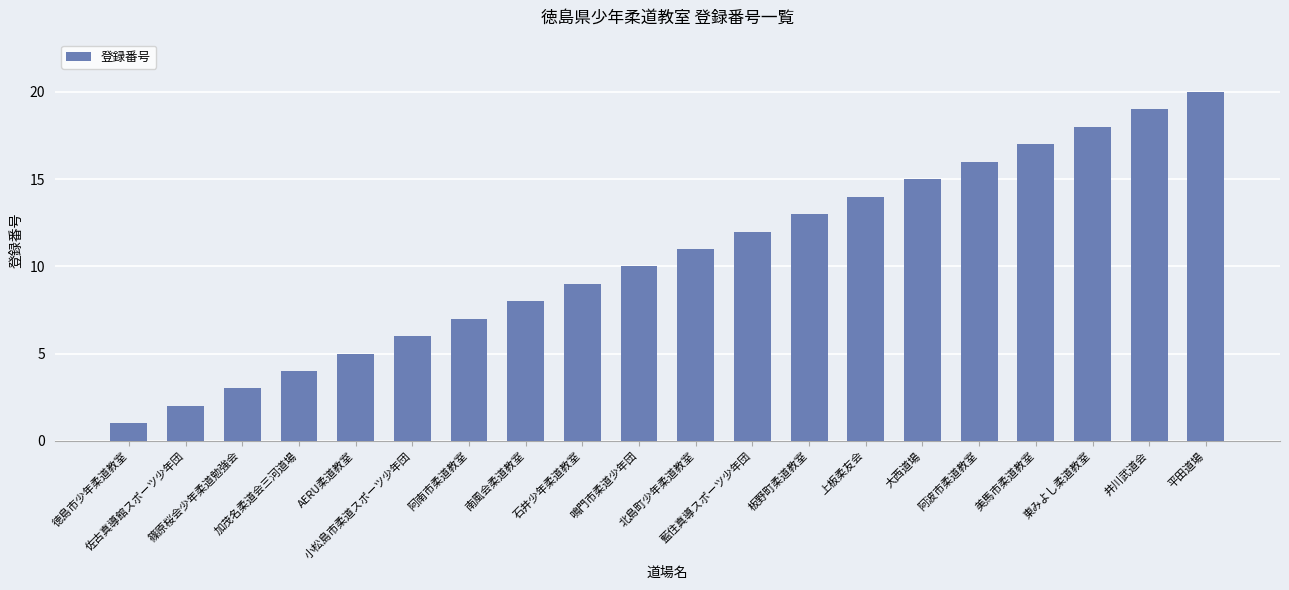

Rank the categories by value from highest to lowest.

平田道場, 井川武道会, 東みよし柔道教室, 美馬市柔道教室, 阿波市柔道教室, 大西道場, 上板柔友会, 板野町柔道教室, 藍住真導スポーツ少年団, 北島町少年柔道教室, 鳴門市柔道少年団, 石井少年柔道教室, 南風会柔道教室, 阿南市柔道教室, 小松島市柔道スポーツ少年団, AERU柔道教室, 加茂名柔道会三河道場, 篠原桜会少年柔道勉強会, 佐古真導館スポーツ少年団, 徳島市少年柔道教室